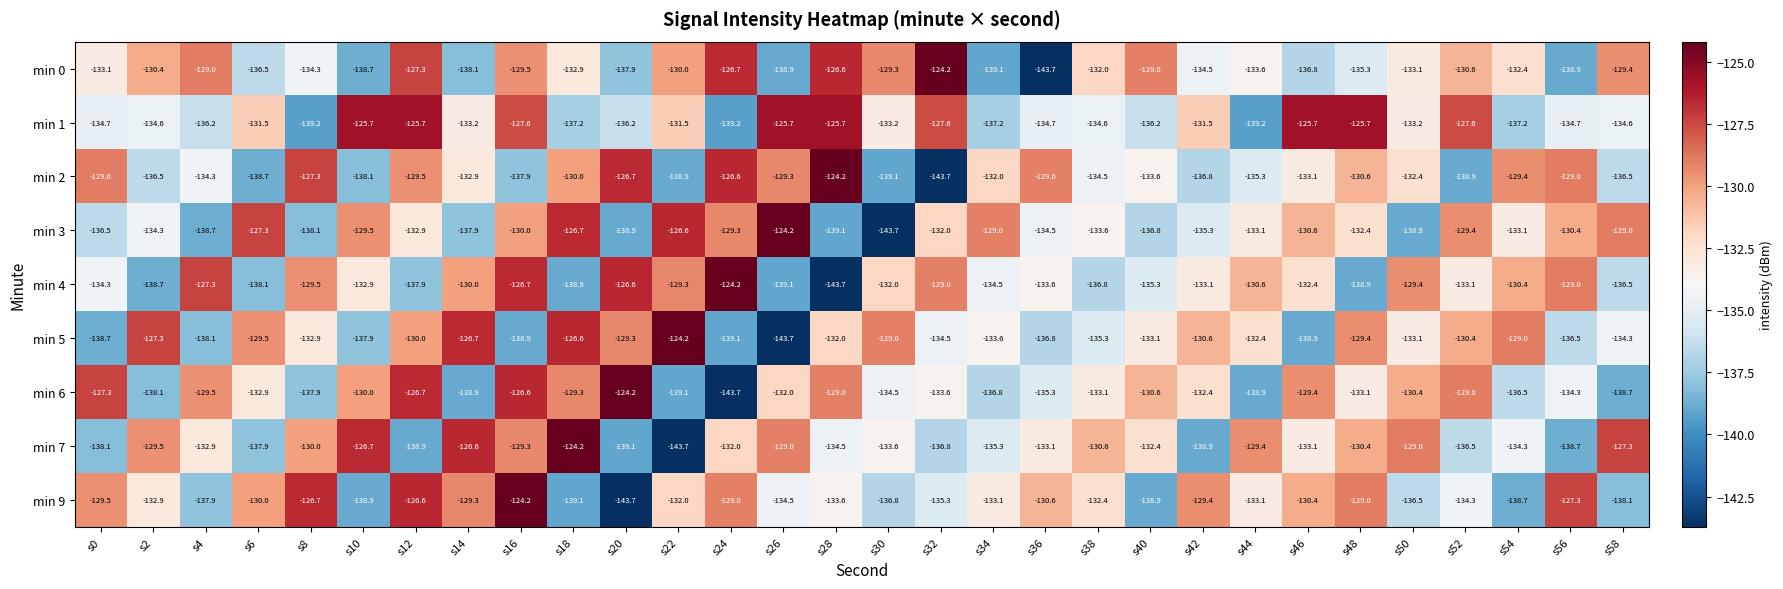

How many categories are shown in the chart?

30